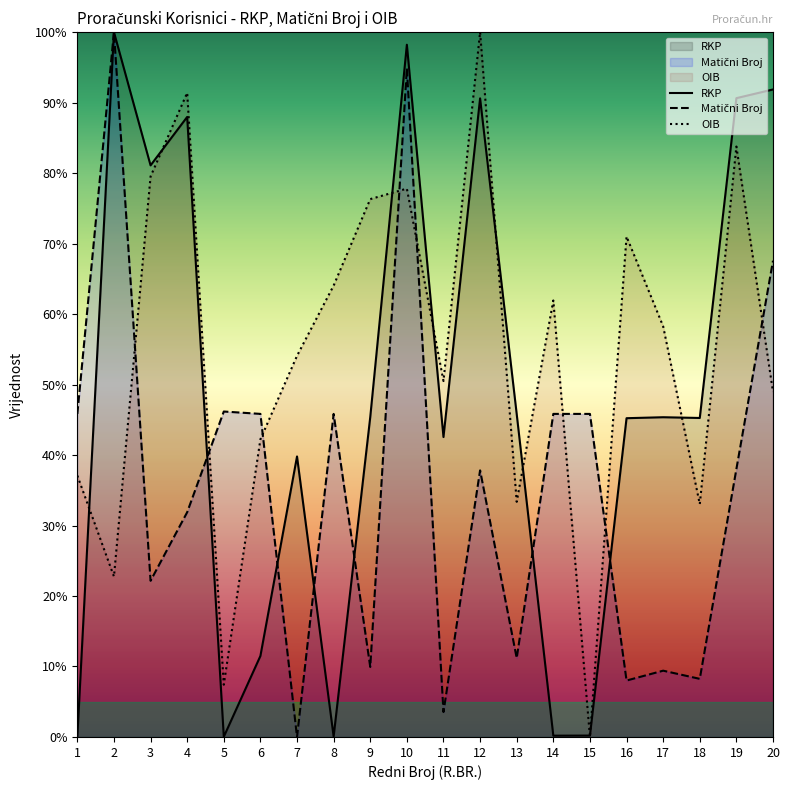

The value of MATIČNI BROJ at 4 is 31.9. True or false?

True